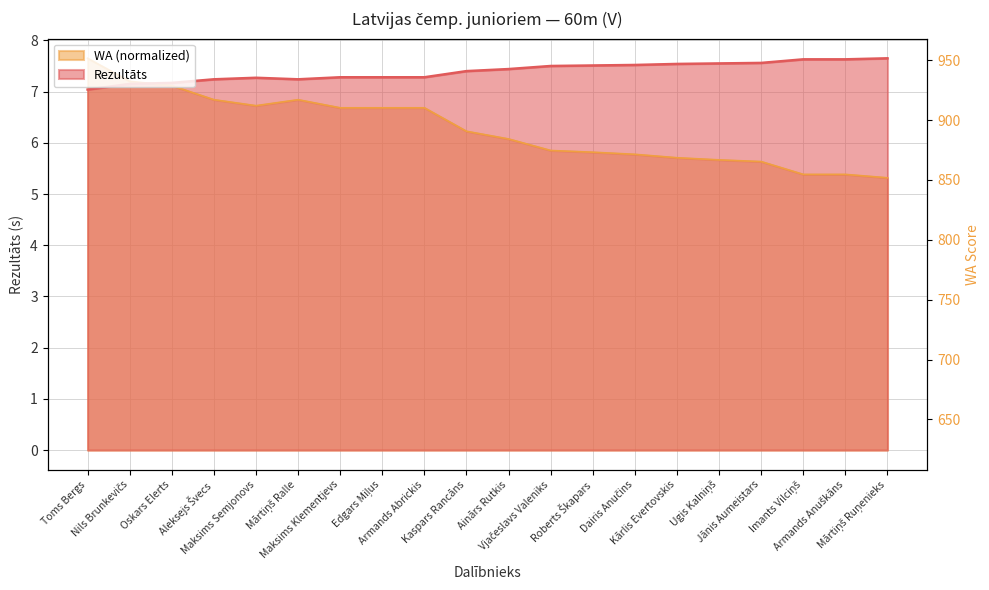

Where does the data first go above 747?

Toms Bergs